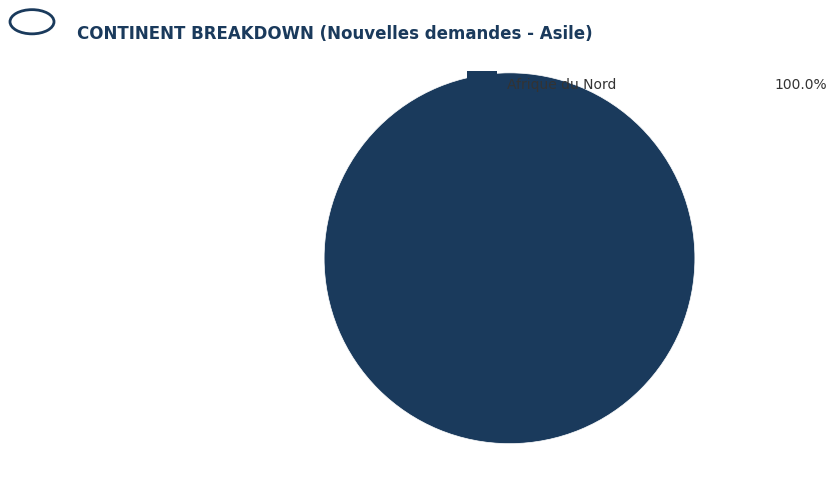

Does any single category account for the majority?

Yes